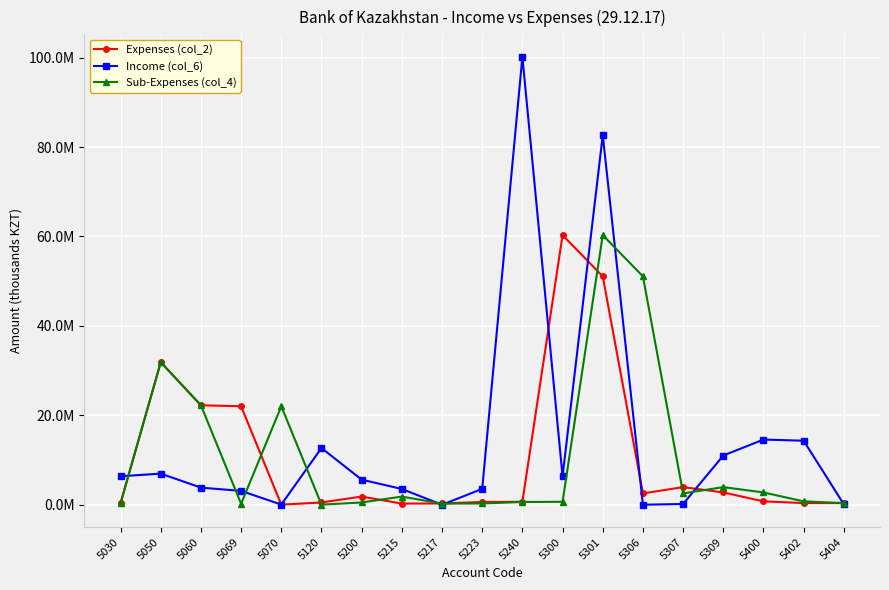

At how many categories does at least one series exceed 52087872?

3